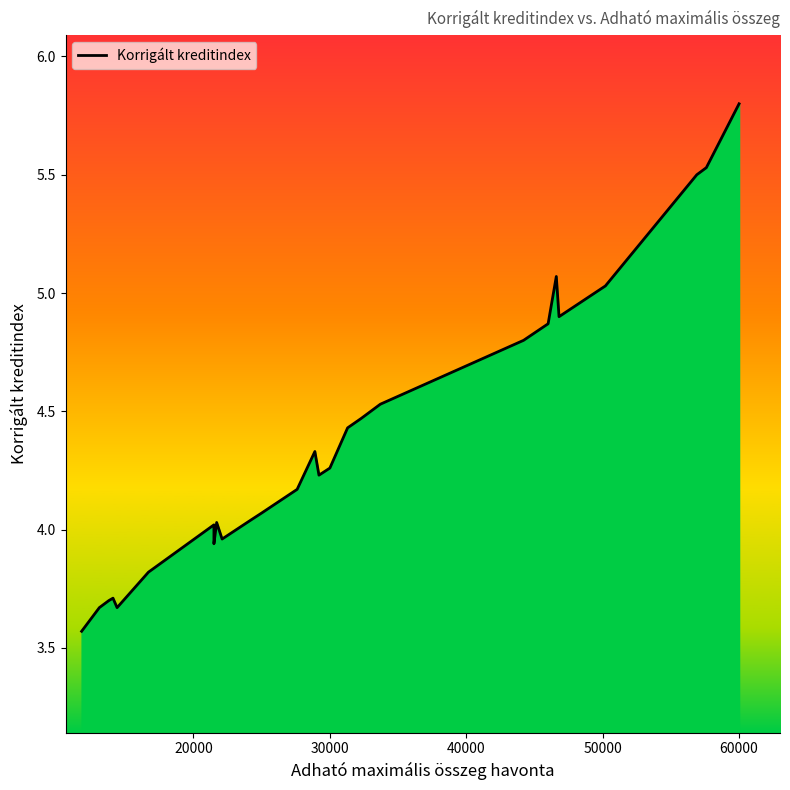

What is the difference between the maximum and minimum values?

2.2